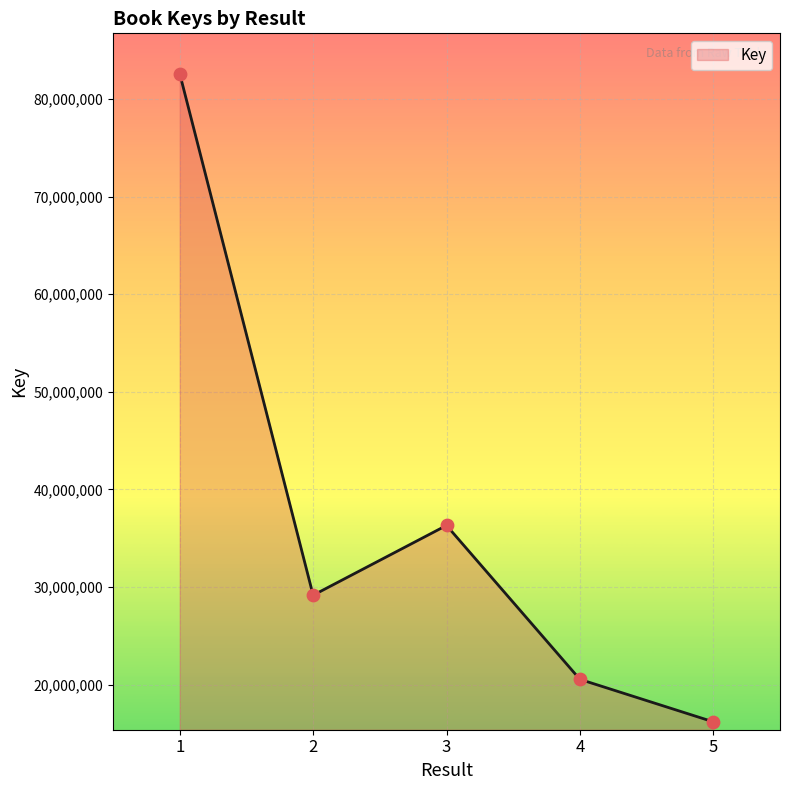

Between 4 and 2, which is larger?

2